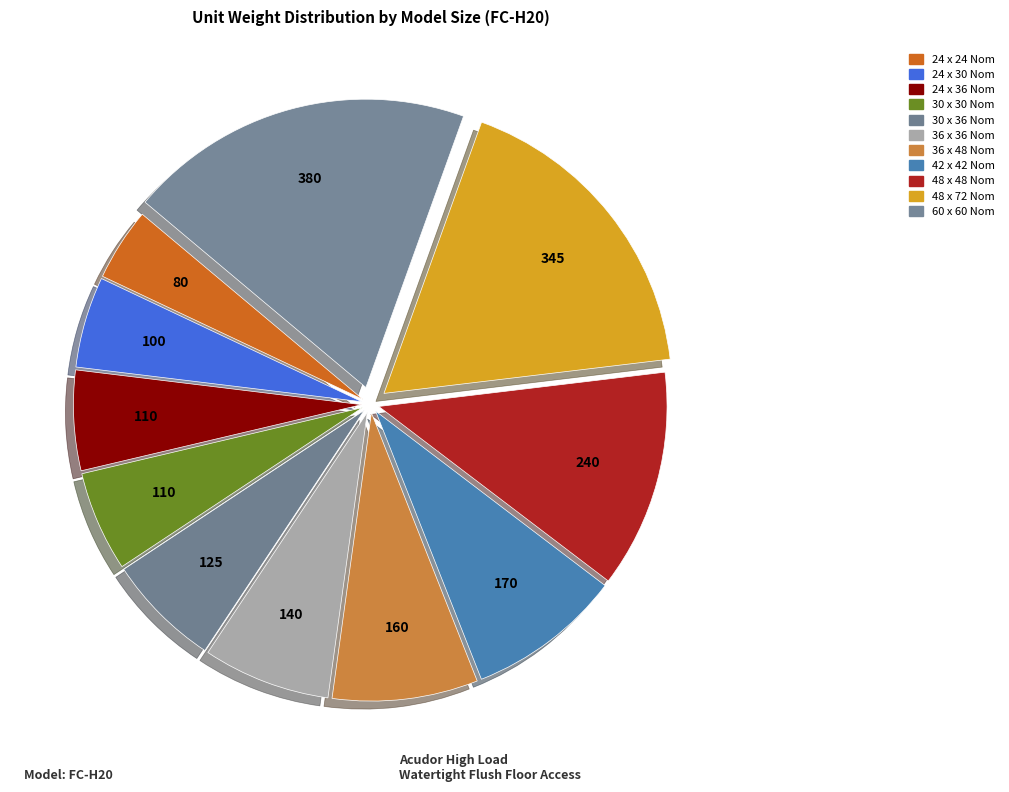

Which category has the smallest portion of the pie?

24 x 24 Nom